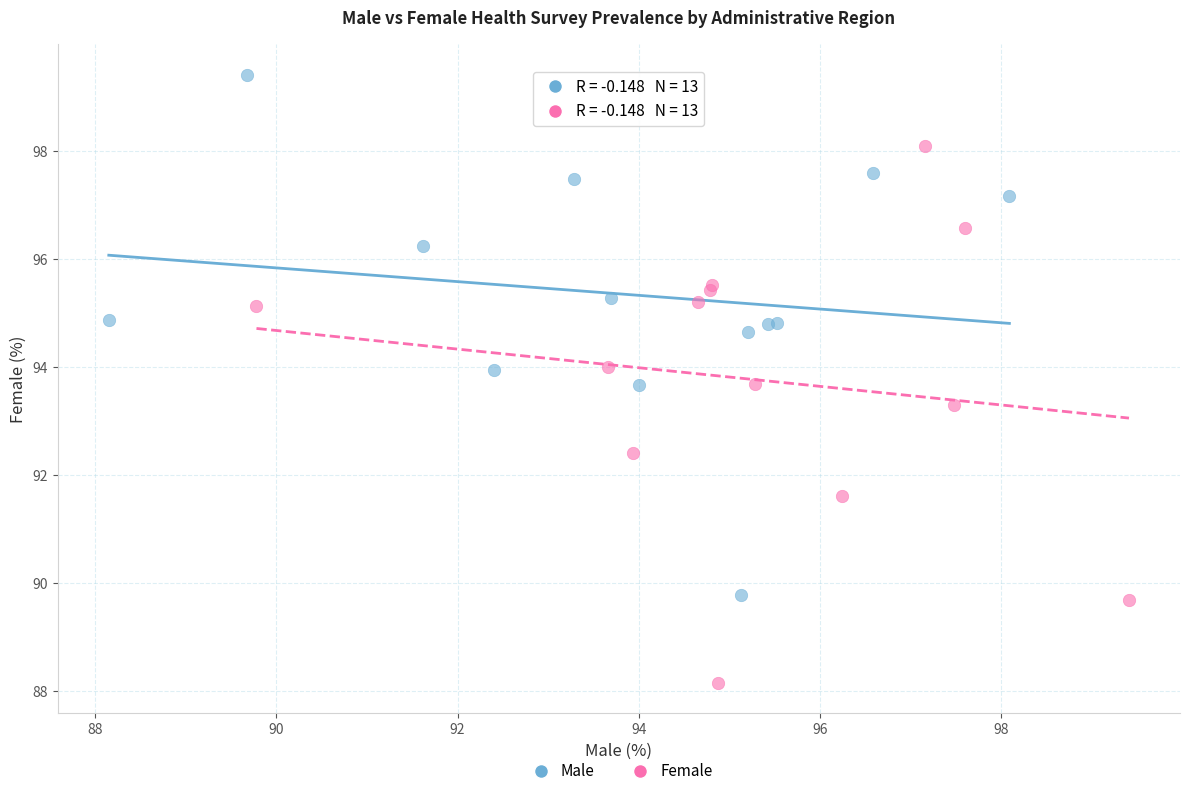

Which series contains the highest Y value?

Male